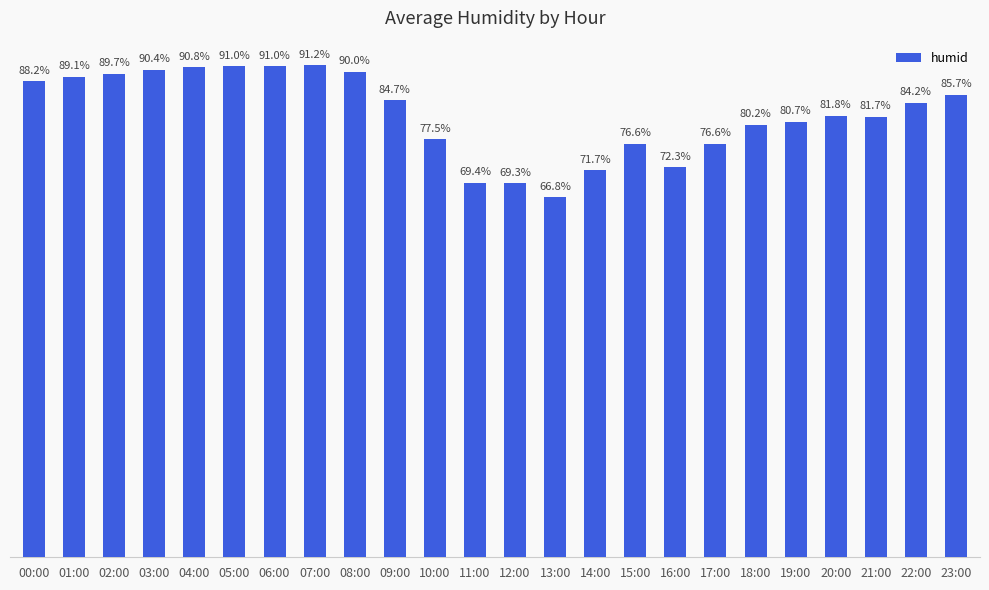

At which label is the value closest to 78?

10:00